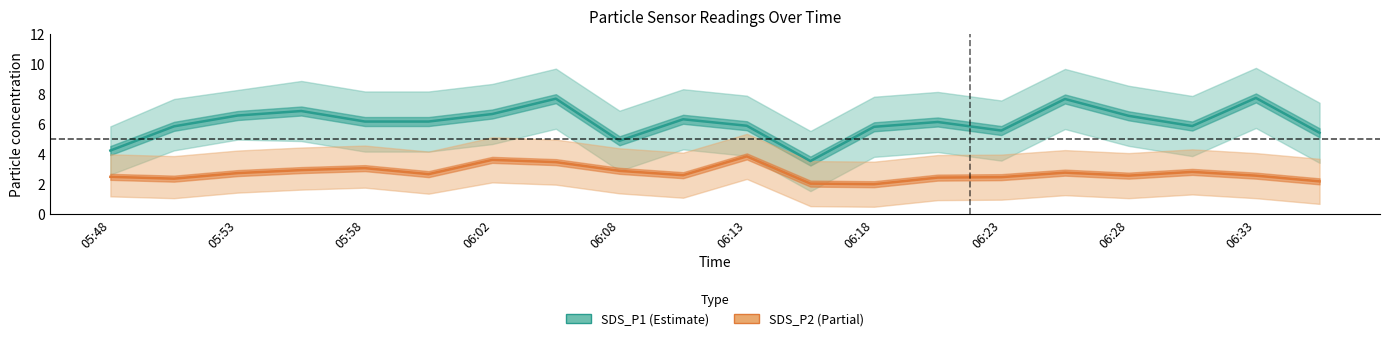

What is the highest value of the SDS_P1 series?

7.7